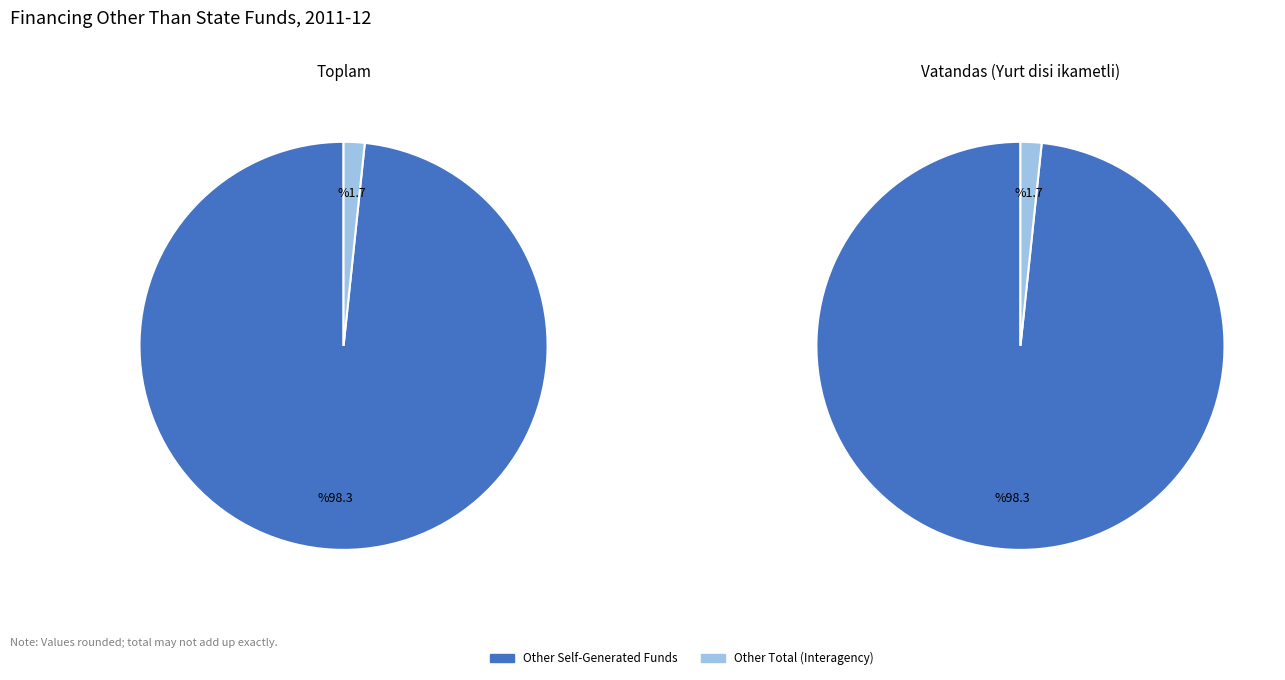

What is the majority slice?

Other Self-Generated Funds